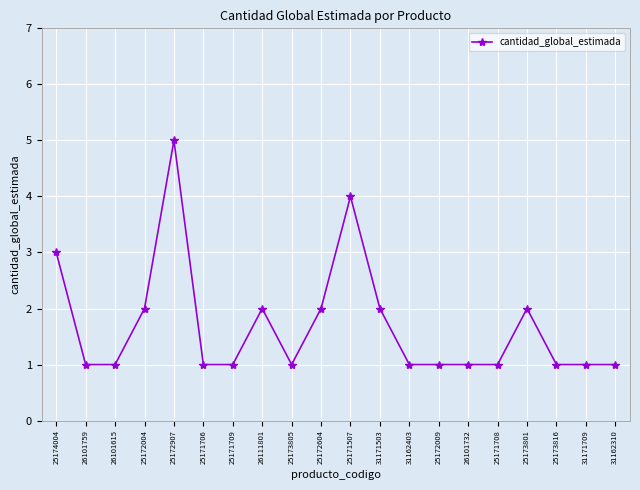

What is the change in value from 25172907 to 25172604?

-3